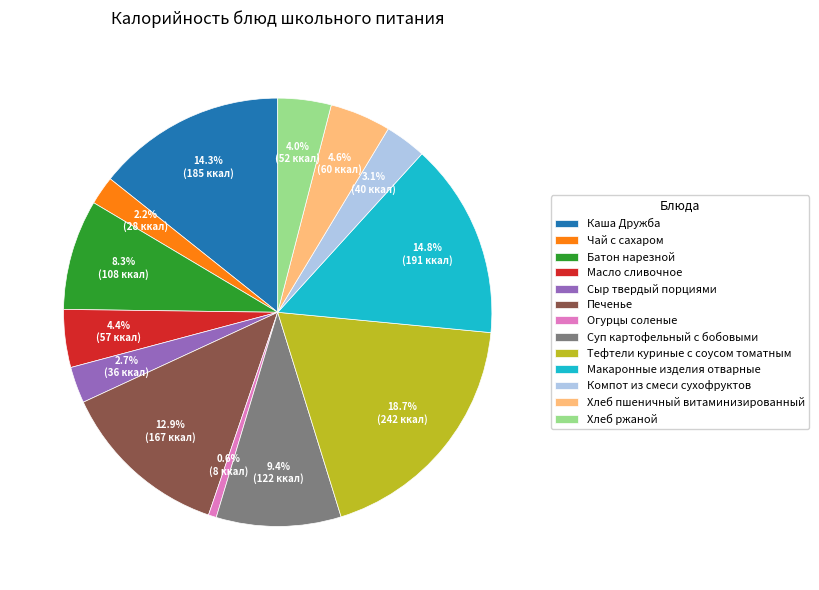

What is the total percentage of Чай с сахаром and Сыр твердый порциями?

4.9%